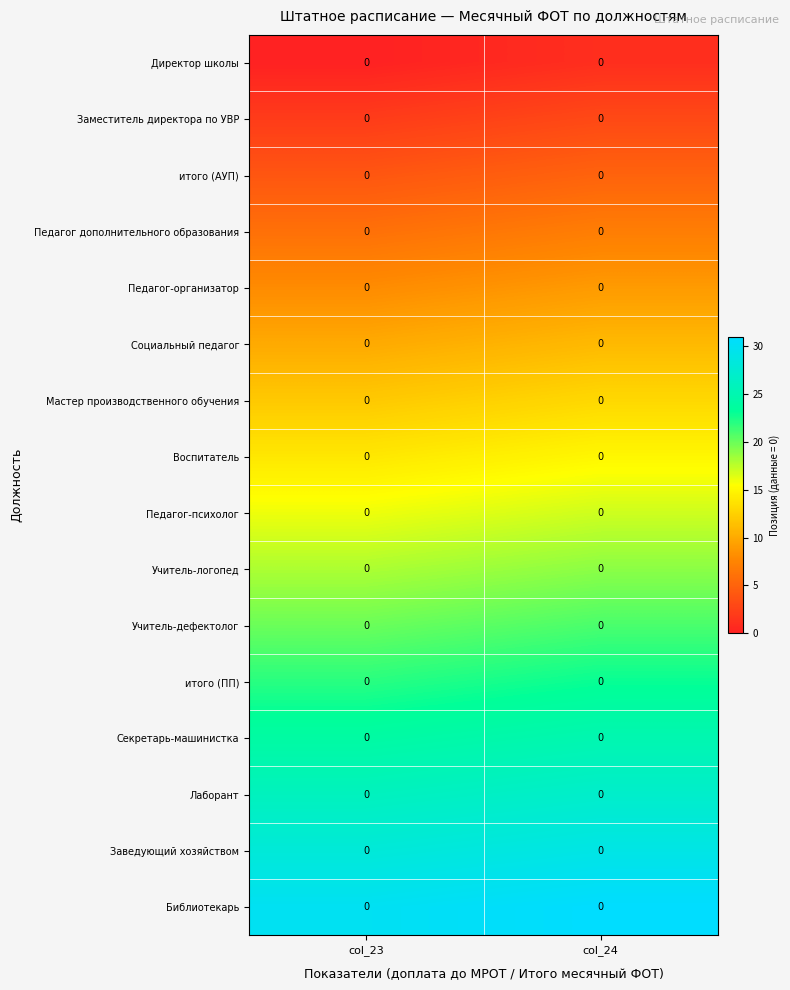

True or false: Заместитель директора по УВР has a value of 1 at col_24.

False